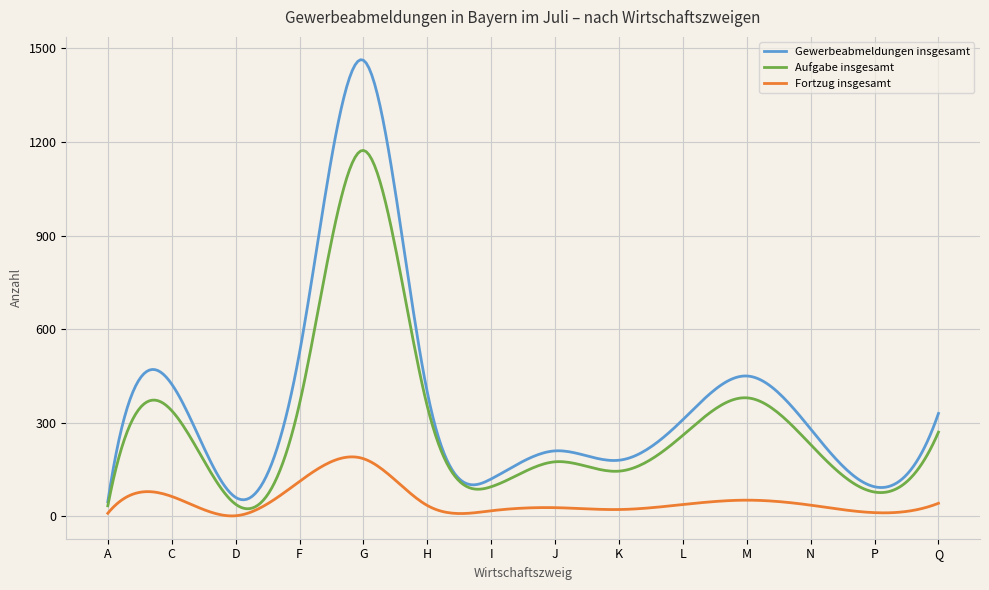

What is the difference between the maximum and minimum values in the Aufgabe insgesamt series?

1148.5